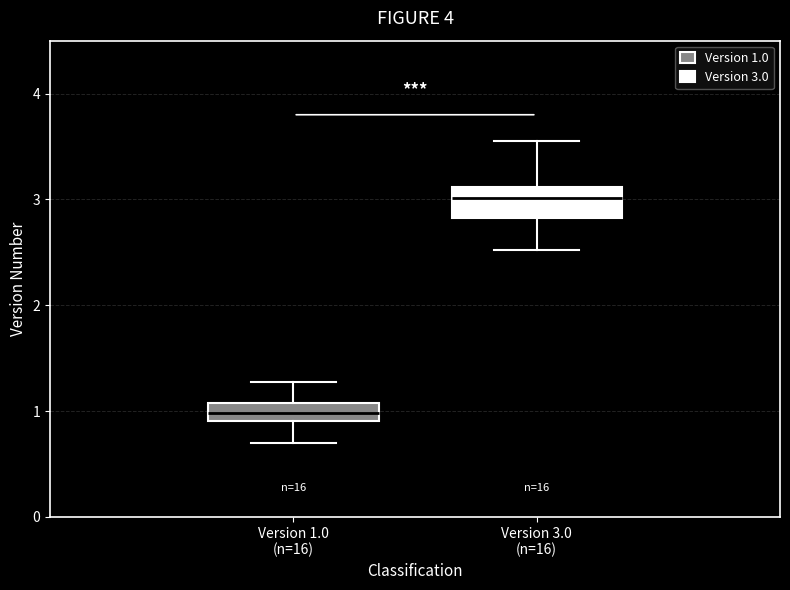

Comparing the boxes themselves (not the whiskers), which one is the tallest?

Version 3.0 (n=16)